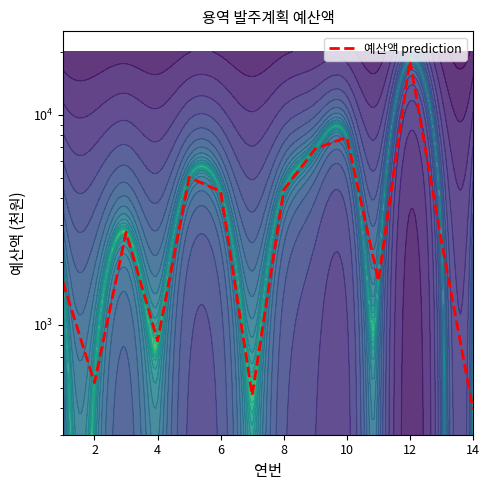

Reading left to right, extract all data points from this chart.

1600	530	2760	840	5040	4320	462	4400	6895	7836	1620	18240	2500	396